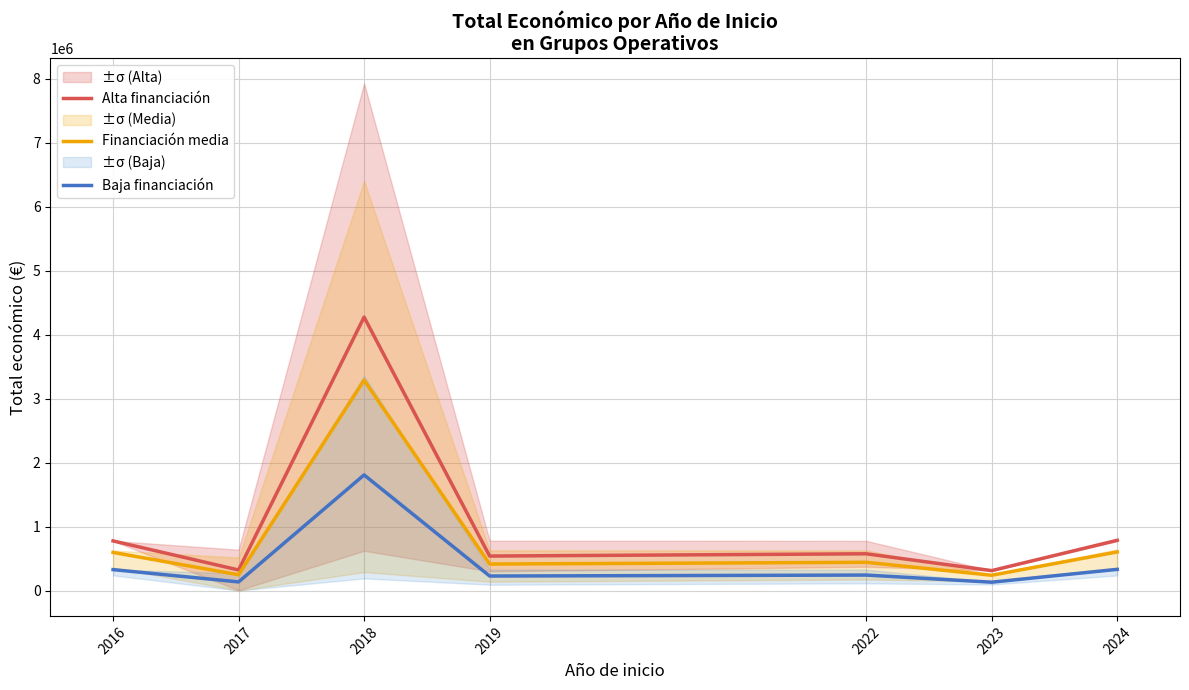

List the labels in order of Alta financiación value, smallest first.

2023, 2017, 2019, 2022, 2016, 2024, 2018